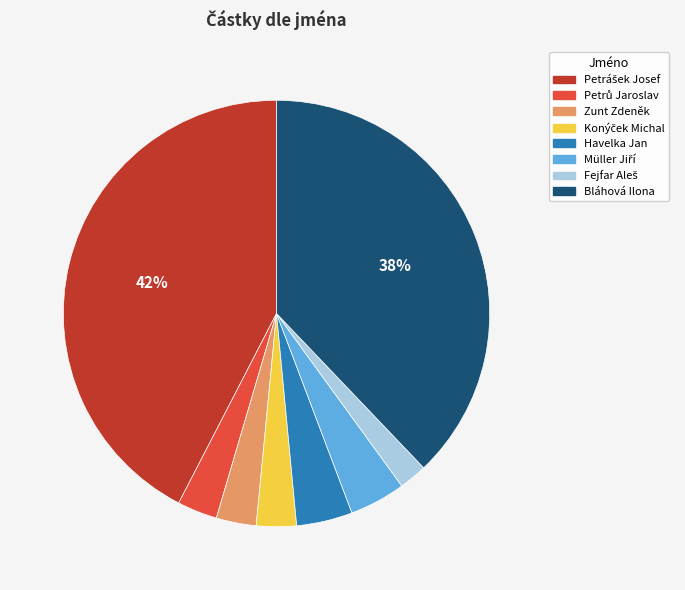

The Zunt Zdeněk slice represents 3% of the pie. True or false?

True